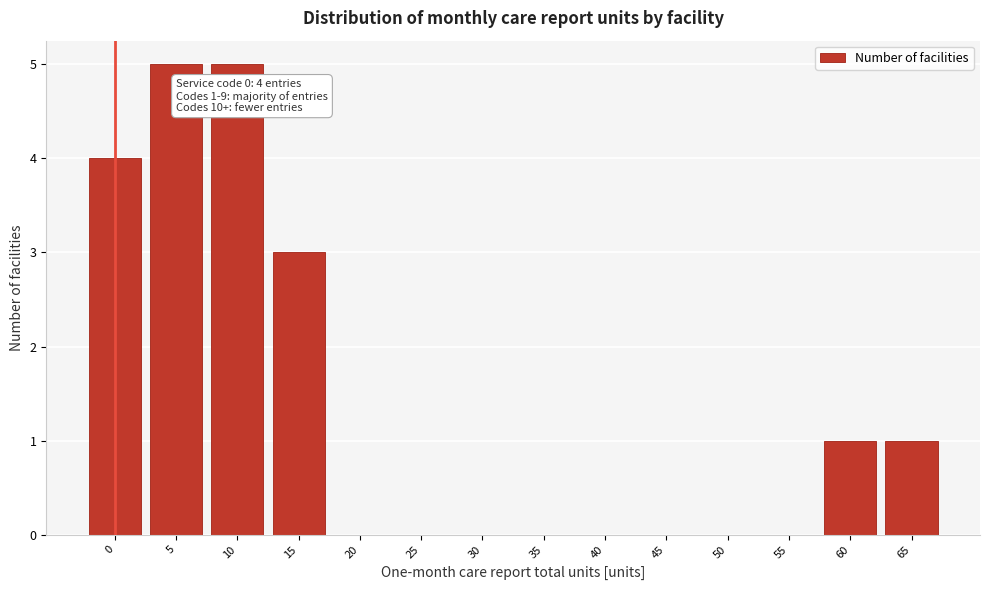

Reading right to left, what are all the values shown in this chart?

65=1	60=1	55=0	50=0	45=0	40=0	35=0	30=0	25=0	20=0	15=3	10=5	5=5	0=4